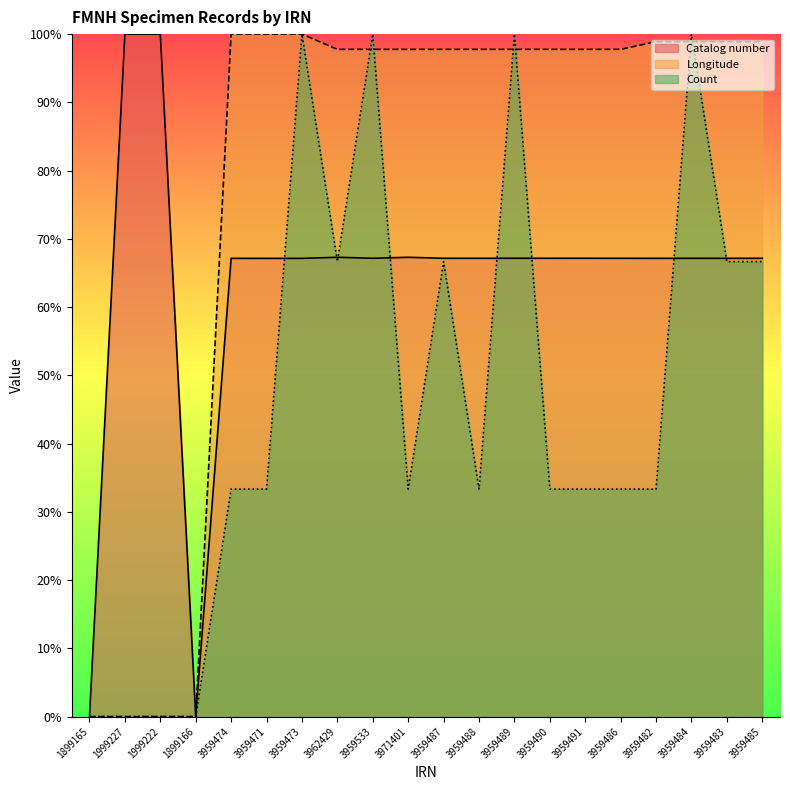

Where is the first local minimum for Count?

3962429